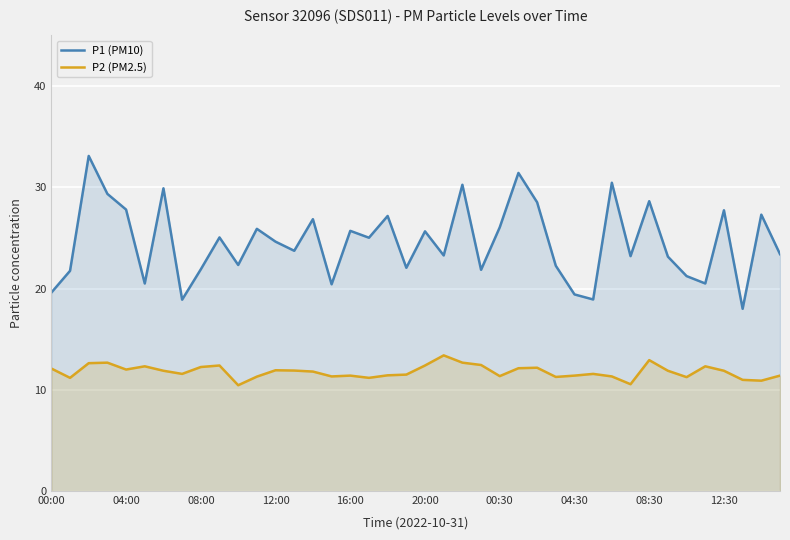

The P1 (PM10) series shows 34.2 at 31. True or false?

False